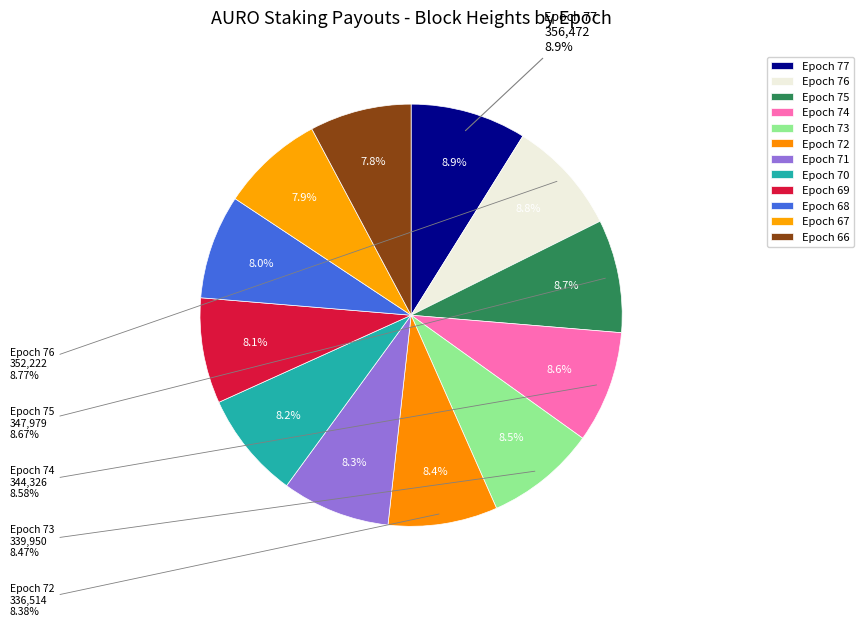

Is Epoch 72 the majority of the pie?

No